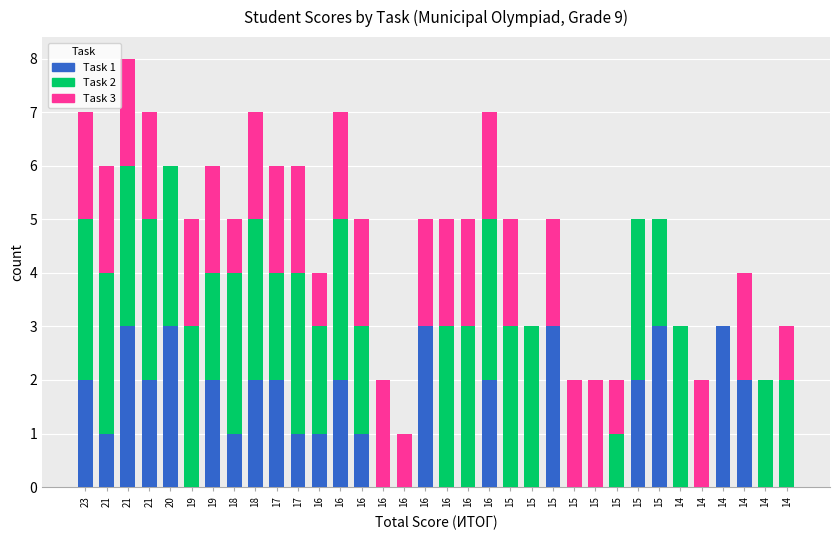

At which label is Task 3 closest to 1?

18